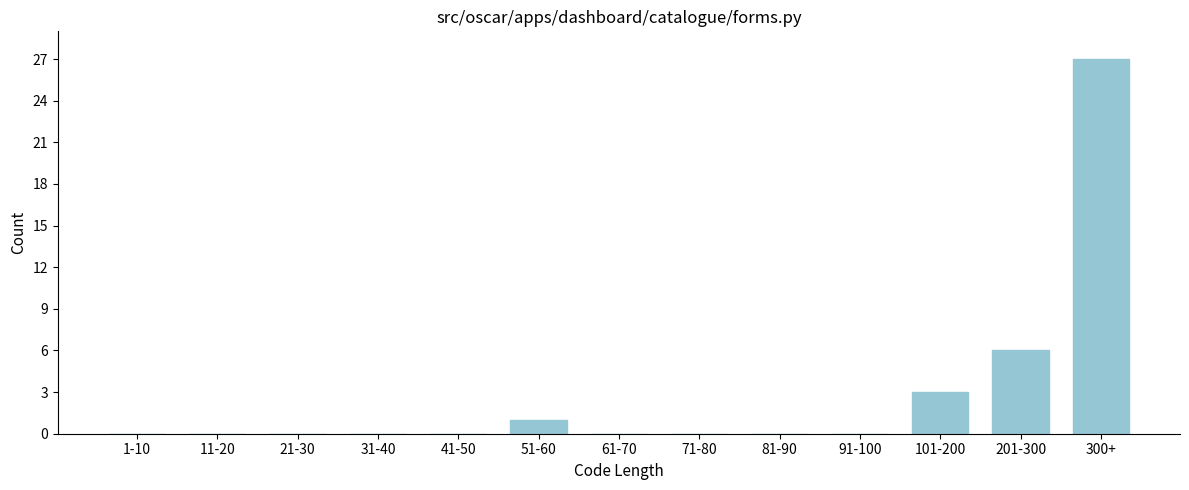

Reading left to right, transcribe all the data shown in this chart.

1-10=0	11-20=0	21-30=0	31-40=0	41-50=0	51-60=1	61-70=0	71-80=0	81-90=0	91-100=0	101-200=3	201-300=6	300+=27